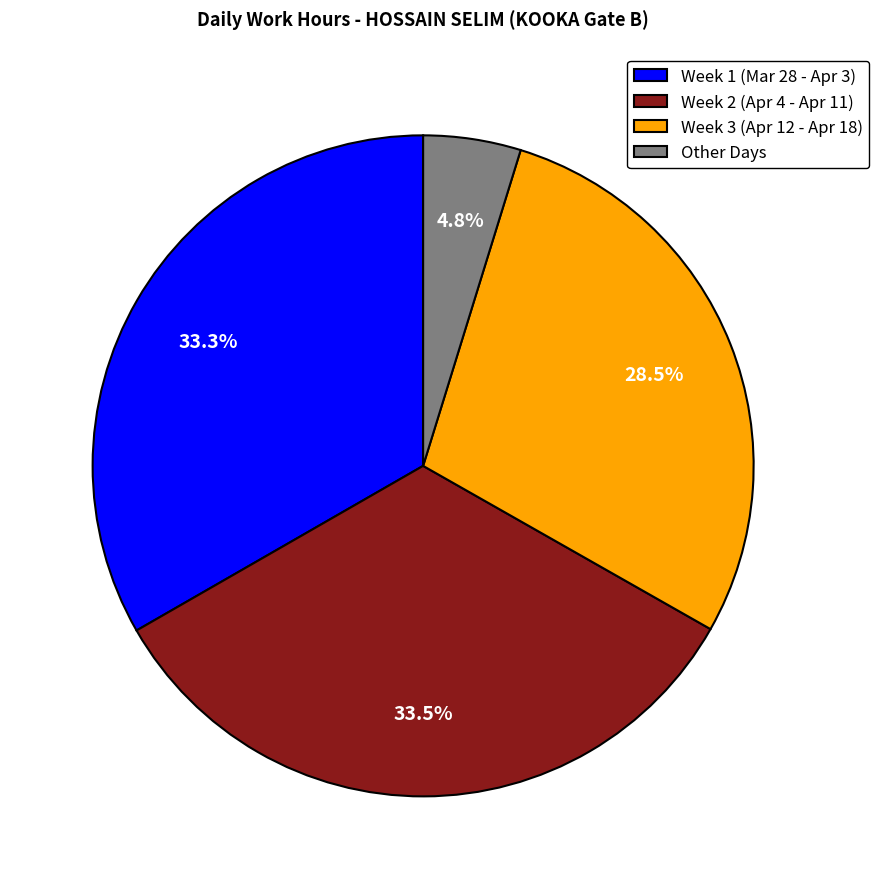

How many slices are in this pie chart?

4